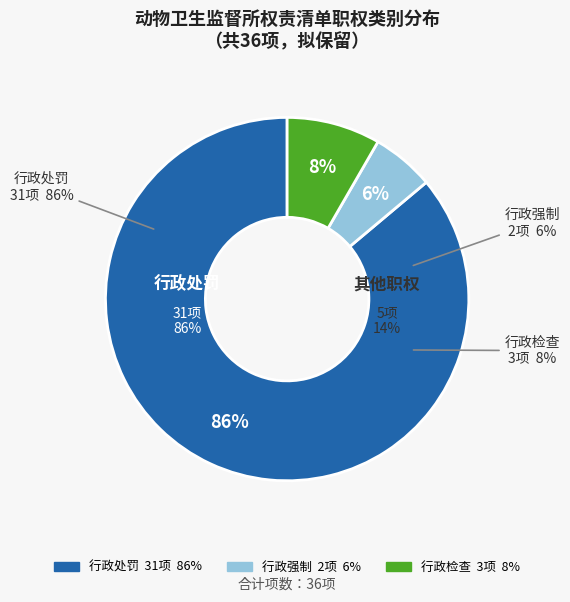

How much of the chart is everything except 行政处罚?

13.9%